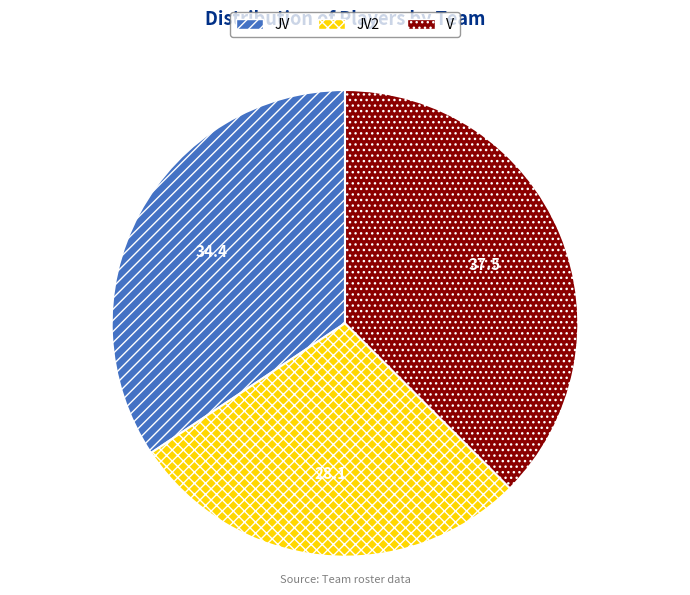

How many segments does this pie chart have?

3